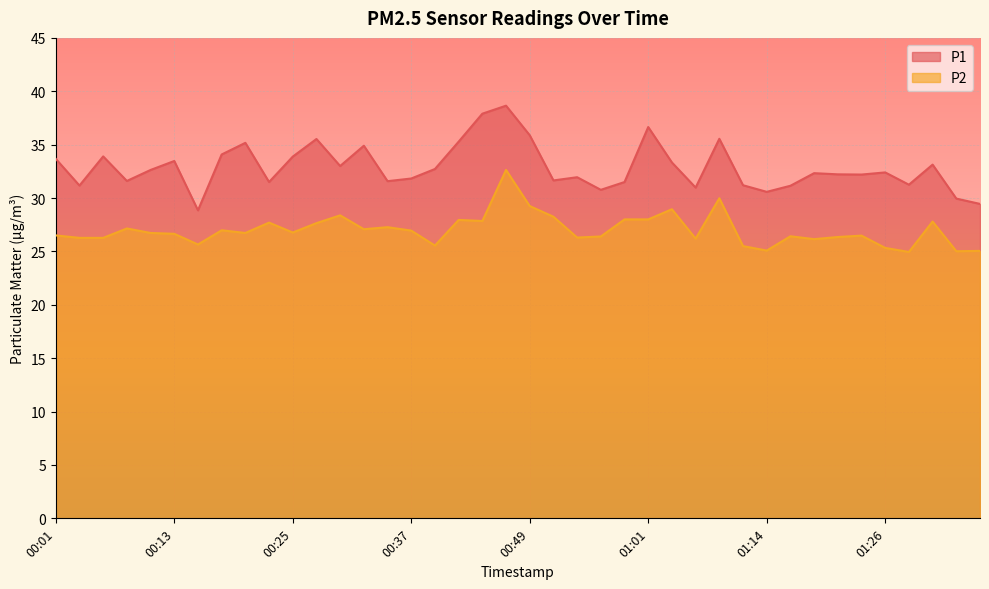

How many interior local valleys does the P2 series have?

12